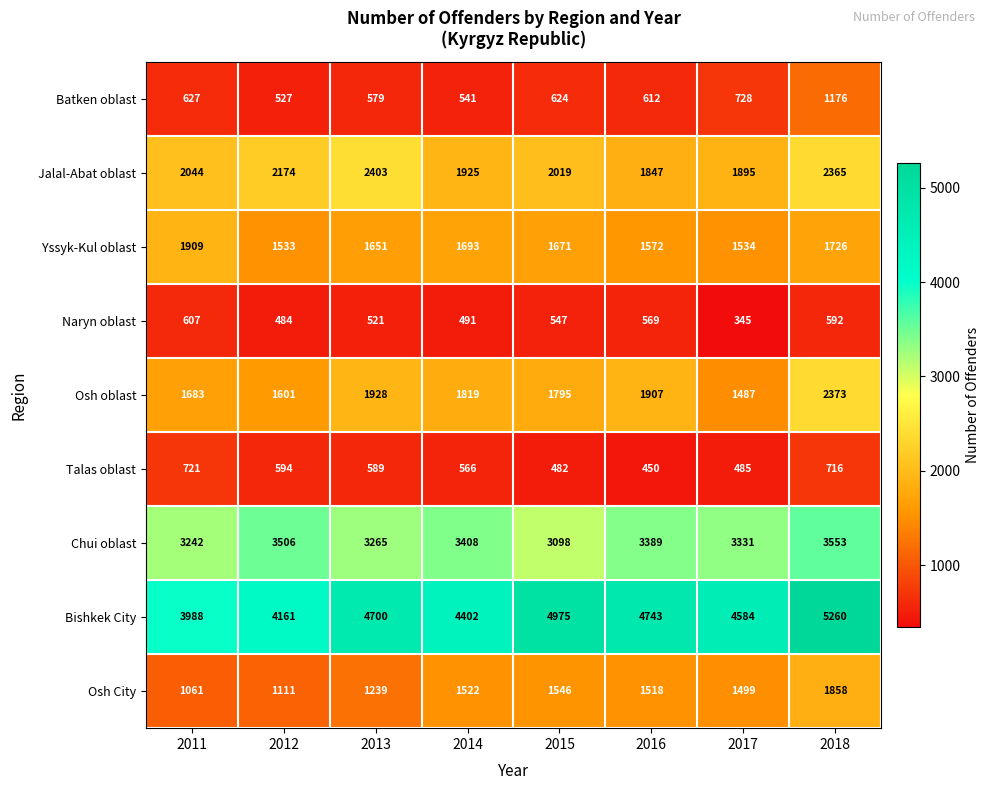

What is the average value of the Naryn oblast series?

520